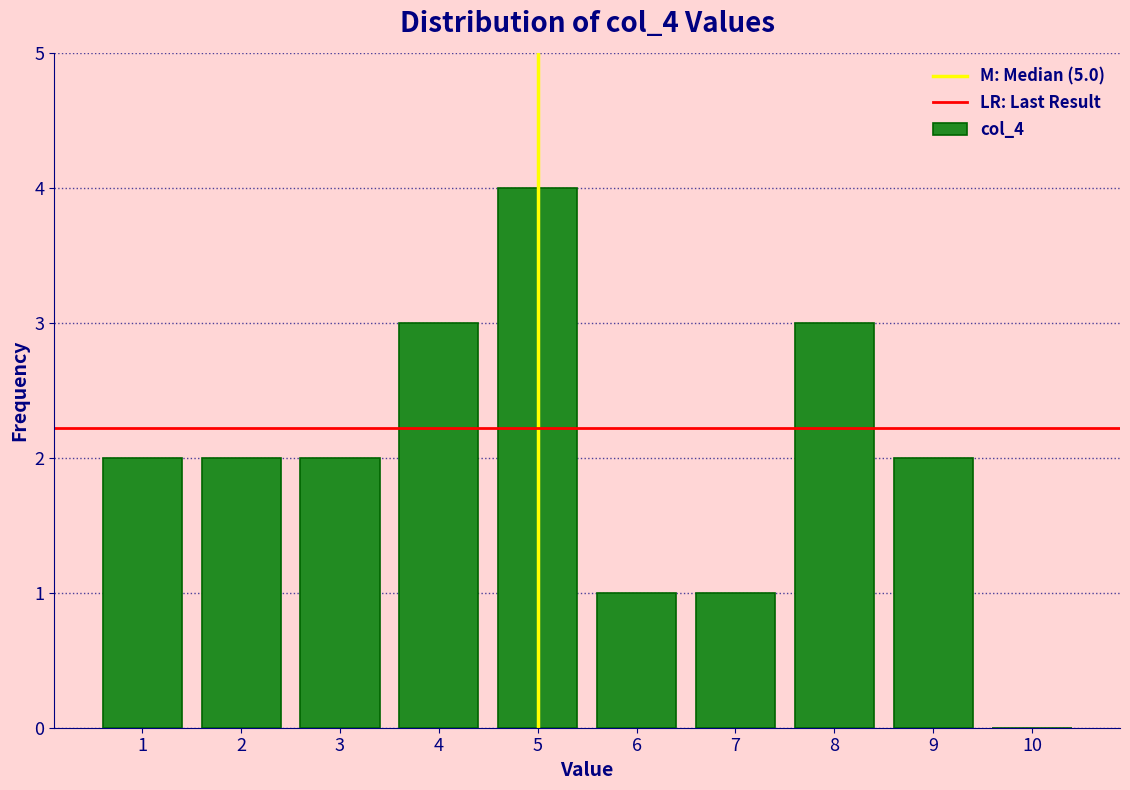

What is the height of the bar covering 8.5 to 9.5 on the x-axis? The values are not printed on the chart, so give them approximately, as read against the axis.

2